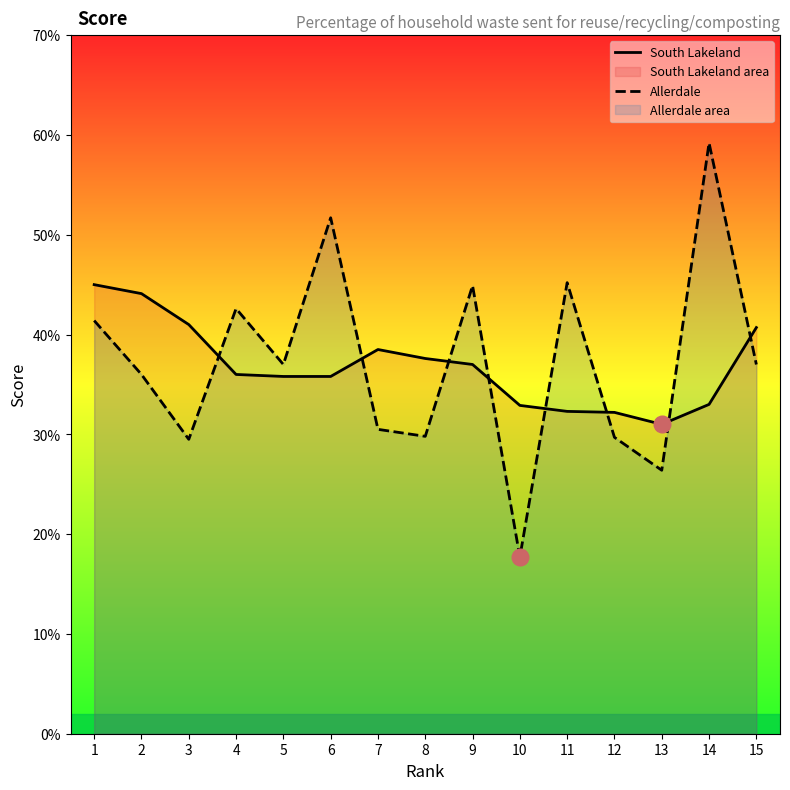

What is the lowest value of the Allerdale series?

0.2